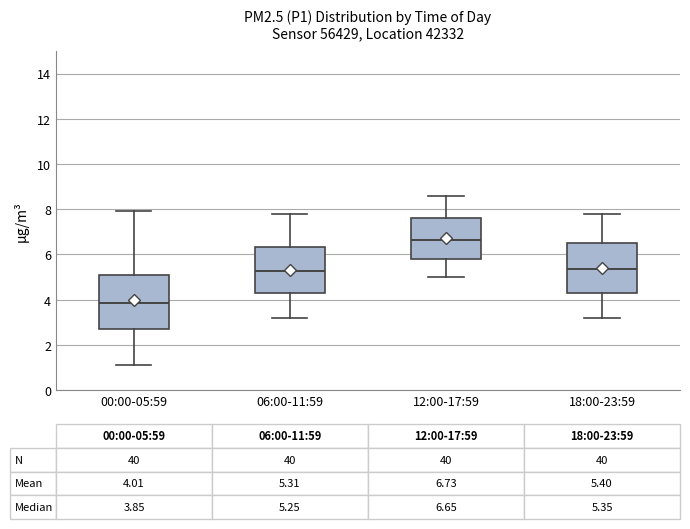

Which box's median line is the lowest?

00:00-05:59